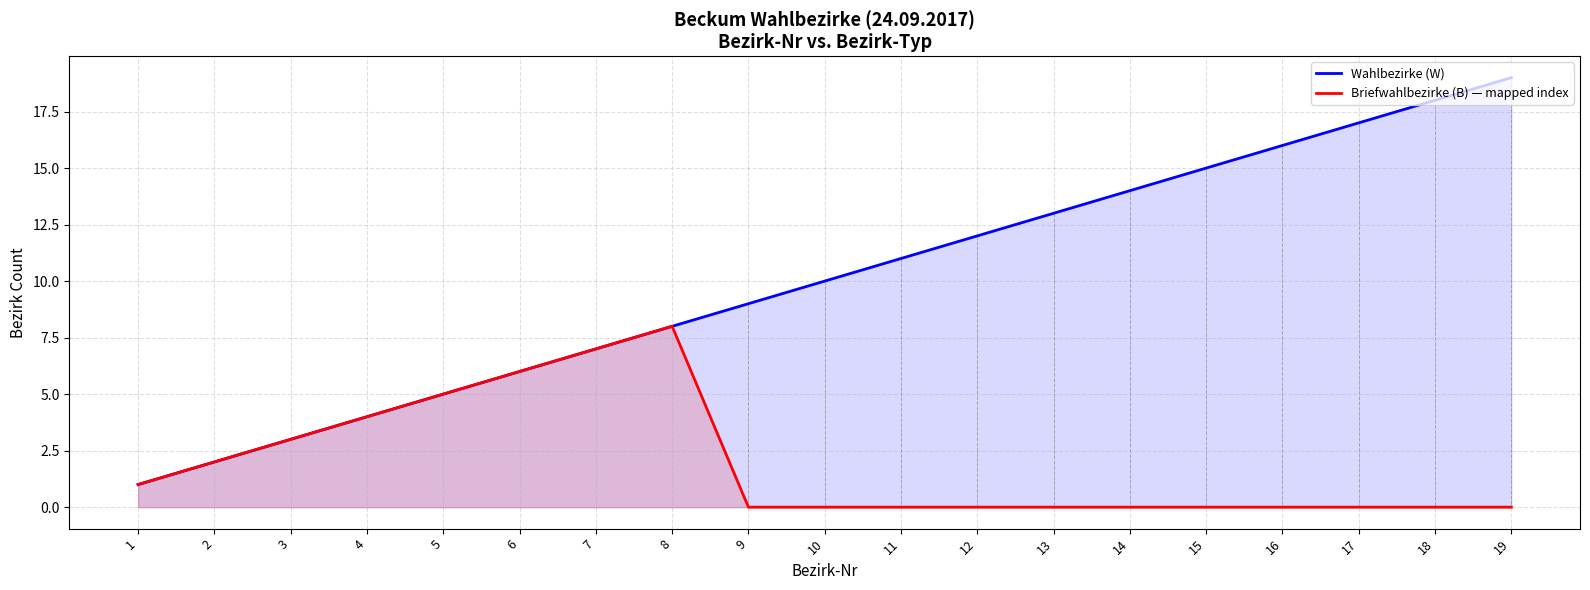

At how many categories does at least one series exceed 3?

16